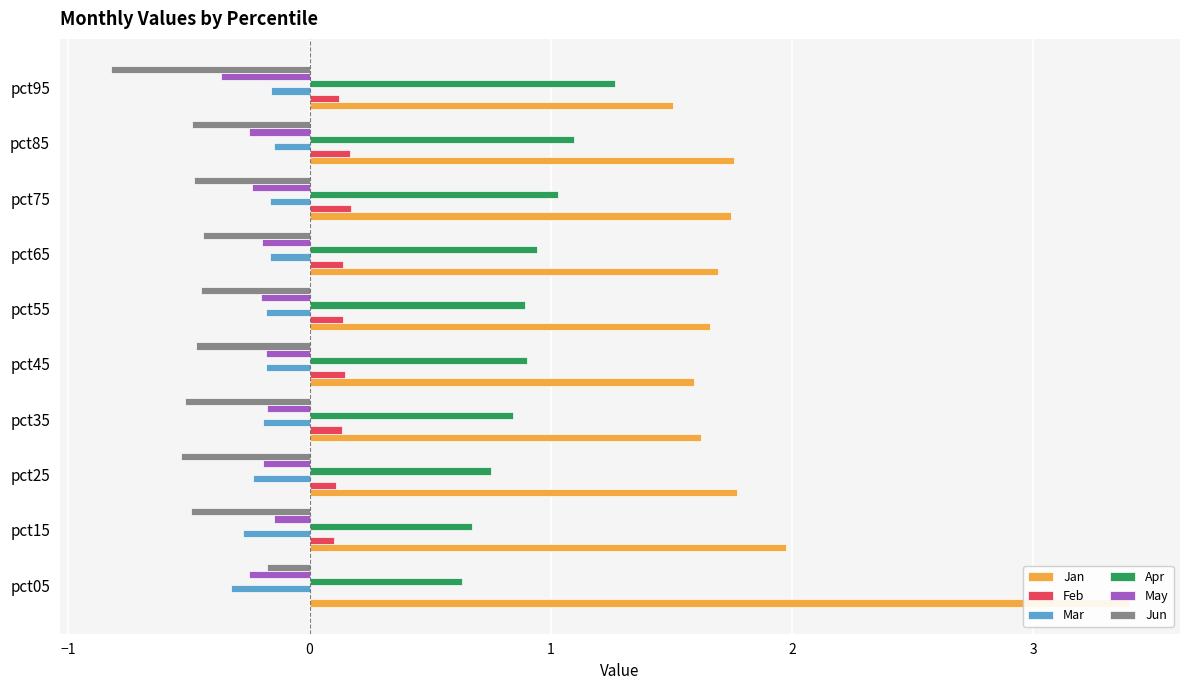

Which series has the largest total across all categories?

Jan